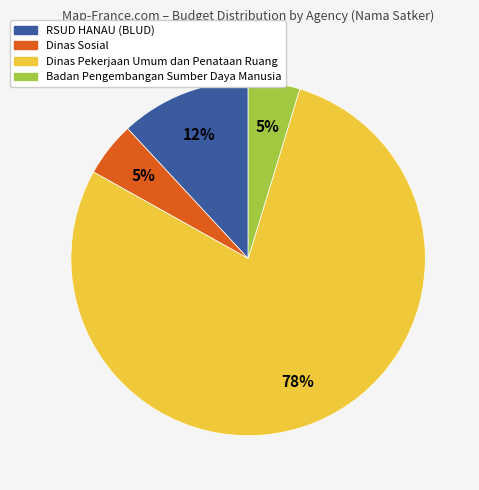

How many segments does this pie chart have?

4